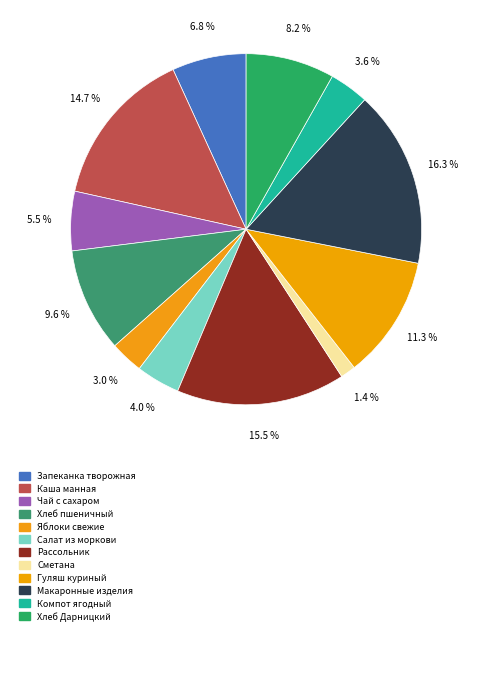

Rank the categories by value from lowest to highest.

Сметана, Яблоки свежие, Компот ягодный, Салат из моркови с сахаром, Чай с сахаром, Запеканка из творога со смет.соус., Хлеб Дарницкий, Хлеб Пшеничный, Гуляш куриный в соусе, Каша молочная манная с маслом, Рассольник по Ленинградски с мясом, Макаронные изделия